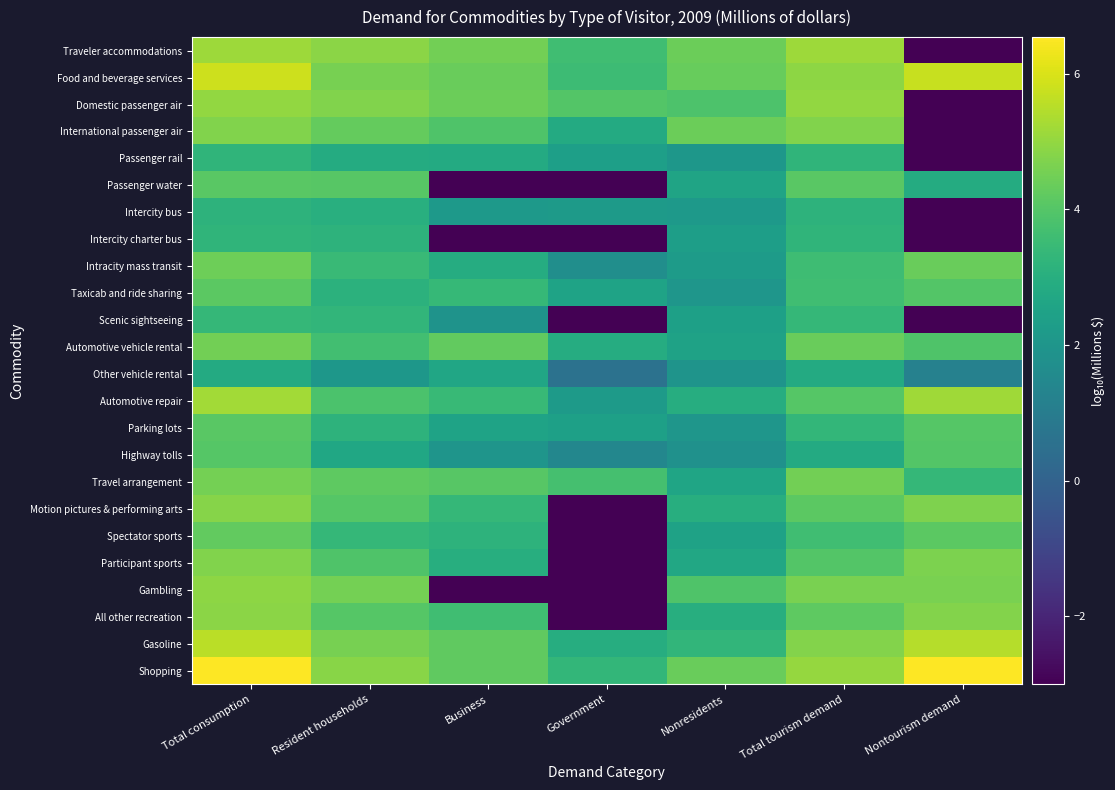

Reading left to right, extract all data points from this chart.

Traveler accommodations: Total consumption=5.1	Resident households=4.9	Business=4.5	Government=3.6	Nonresidents=4.4	Total tourism demand=5.1	Nontourism demand=-3.0
Food and beverage services: Total consumption=5.8	Resident households=4.6	Business=4.4	Government=3.5	Nonresidents=4.3	Total tourism demand=4.9	Nontourism demand=5.7
Domestic passenger air: Total consumption=5.0	Resident households=4.7	Business=4.4	Government=4.0	Nonresidents=3.9	Total tourism demand=5.0	Nontourism demand=-3.0
International passenger air: Total consumption=4.7	Resident households=4.3	Business=3.9	Government=2.8	Nonresidents=4.4	Total tourism demand=4.7	Nontourism demand=-3.0
Passenger rail: Total consumption=3.3	Resident households=2.9	Business=2.8	Government=2.4	Nonresidents=2.0	Total tourism demand=3.3	Nontourism demand=-3.0
Passenger water: Total consumption=4.1	Resident households=4.1	Business=-3.0	Government=-3.0	Nonresidents=2.6	Total tourism demand=4.1	Nontourism demand=2.9
Intercity bus: Total consumption=3.2	Resident households=3.0	Business=2.1	Government=2.2	Nonresidents=2.2	Total tourism demand=3.2	Nontourism demand=-3.0
Intercity charter bus: Total consumption=3.2	Resident households=3.2	Business=-3.0	Government=-3.0	Nonresidents=2.3	Total tourism demand=3.2	Nontourism demand=-3.0
Intracity mass transit: Total consumption=4.4	Resident households=3.5	Business=2.9	Government=1.7	Nonresidents=2.2	Total tourism demand=3.6	Nontourism demand=4.4
Taxicab and ride sharing: Total consumption=4.1	Resident households=3.1	Business=3.4	Government=2.5	Nonresidents=2.0	Total tourism demand=3.6	Nontourism demand=4.0
Scenic sightseeing: Total consumption=3.3	Resident households=3.3	Business=1.9	Government=-3.0	Nonresidents=2.4	Total tourism demand=3.3	Nontourism demand=-3.0
Automotive vehicle rental: Total consumption=4.5	Resident households=3.6	Business=4.3	Government=2.9	Nonresidents=2.5	Total tourism demand=4.4	Nontourism demand=3.9
Other vehicle rental: Total consumption=2.8	Resident households=2.1	Business=2.7	Government=0.6	Nonresidents=2.0	Total tourism demand=2.8	Nontourism demand=1.2
Automotive repair: Total consumption=5.2	Resident households=3.8	Business=3.4	Government=2.2	Nonresidents=2.9	Total tourism demand=4.0	Nontourism demand=5.2
Parking lots: Total consumption=4.1	Resident households=3.2	Business=2.5	Government=2.4	Nonresidents=2.0	Total tourism demand=3.3	Nontourism demand=4.0
Highway tolls: Total consumption=4.0	Resident households=2.7	Business=2.0	Government=1.4	Nonresidents=1.8	Total tourism demand=2.8	Nontourism demand=4.0
Travel arrangement: Total consumption=4.5	Resident households=4.2	Business=4.1	Government=3.7	Nonresidents=2.6	Total tourism demand=4.5	Nontourism demand=3.4
Motion pictures & performing arts: Total consumption=4.8	Resident households=4.0	Business=3.3	Government=-3.0	Nonresidents=3.0	Total tourism demand=4.1	Nontourism demand=4.7
Spectator sports: Total consumption=4.2	Resident households=3.4	Business=3.2	Government=-3.0	Nonresidents=2.5	Total tourism demand=3.6	Nontourism demand=4.1
Participant sports: Total consumption=4.7	Resident households=3.9	Business=3.0	Government=-3.0	Nonresidents=2.7	Total tourism demand=4.0	Nontourism demand=4.6
Gambling: Total consumption=4.9	Resident households=4.5	Business=-3.0	Government=-3.0	Nonresidents=3.9	Total tourism demand=4.6	Nontourism demand=4.6
All other recreation: Total consumption=4.9	Resident households=4.0	Business=3.6	Government=-3.0	Nonresidents=3.0	Total tourism demand=4.2	Nontourism demand=4.8
Gasoline: Total consumption=5.6	Resident households=4.6	Business=4.2	Government=2.9	Nonresidents=3.3	Total tourism demand=4.8	Nontourism demand=5.5
Shopping: Total consumption=6.5	Resident households=4.8	Business=4.2	Government=3.3	Nonresidents=4.3	Total tourism demand=5.0	Nontourism demand=6.5